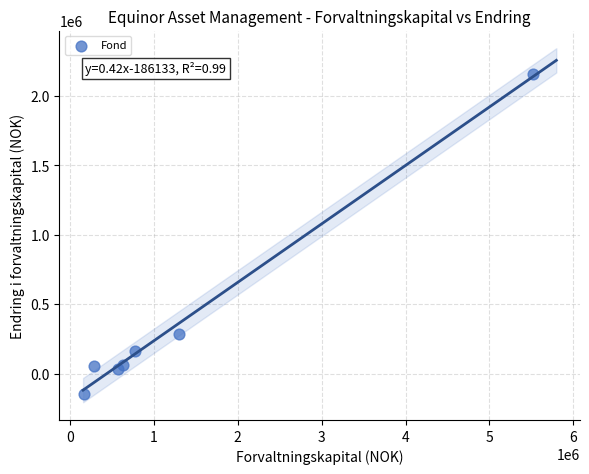

What Y value in the scatter plot is closest to 1002385?

281362